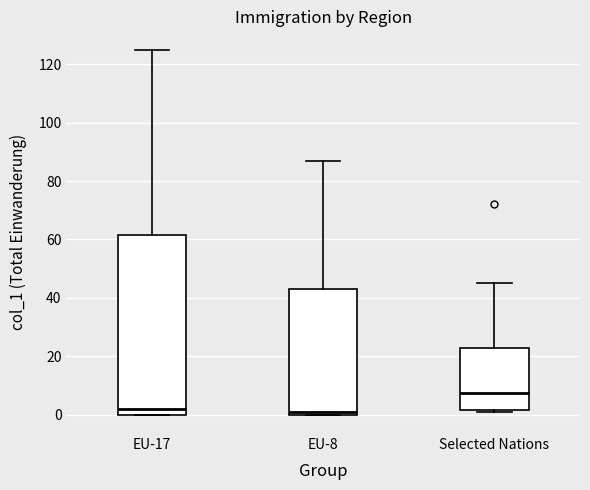

Reading left to right, read every box against the y-axis: the position of its median line, the range the box covers, and the ends of its whiskers. The values are not printed on the chart, so give them approximately, as read against the axis.

EU-17: median 2, box 0 to 62, whiskers 0 to 126
EU-8: median 2, box 0 to 44, whiskers 0 to 88
Selected Nations: median 8, box 2 to 22, whiskers 2 (just below the box's lower edge) to 46